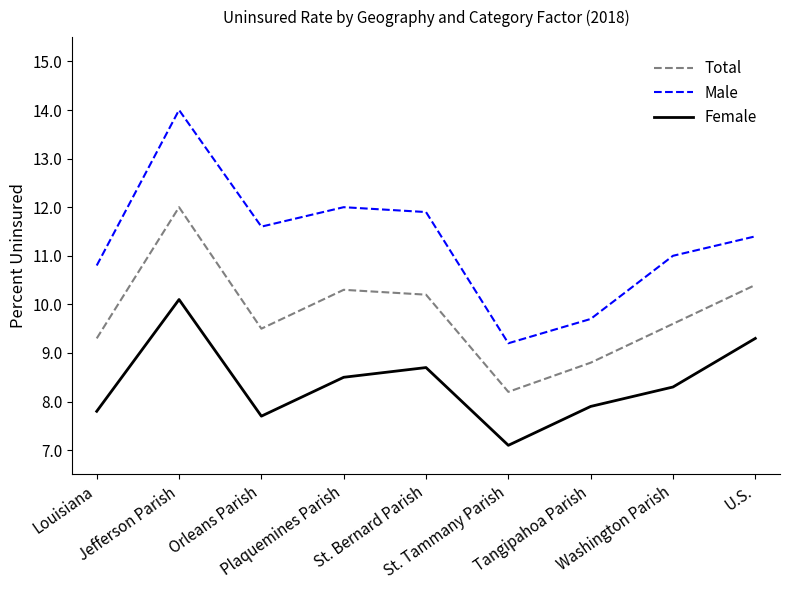

True or false: Male and Total intersect in this chart.

False